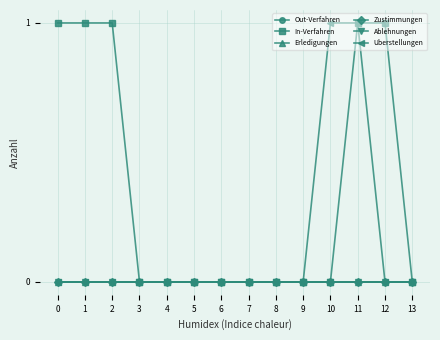

Is this an area chart (filled region under the line)?

No